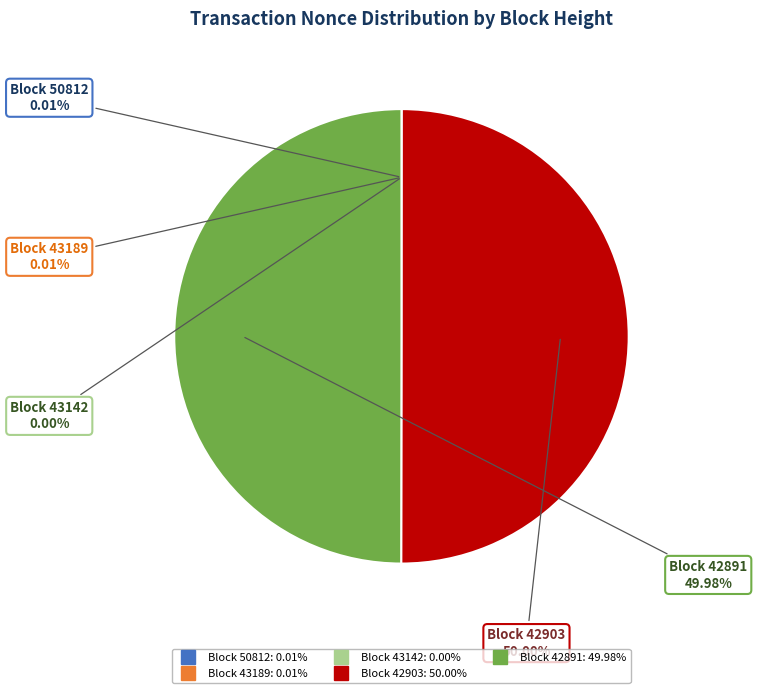

Rank the categories by value from lowest to highest.

43142, 43189, 50812, 42891, 42903